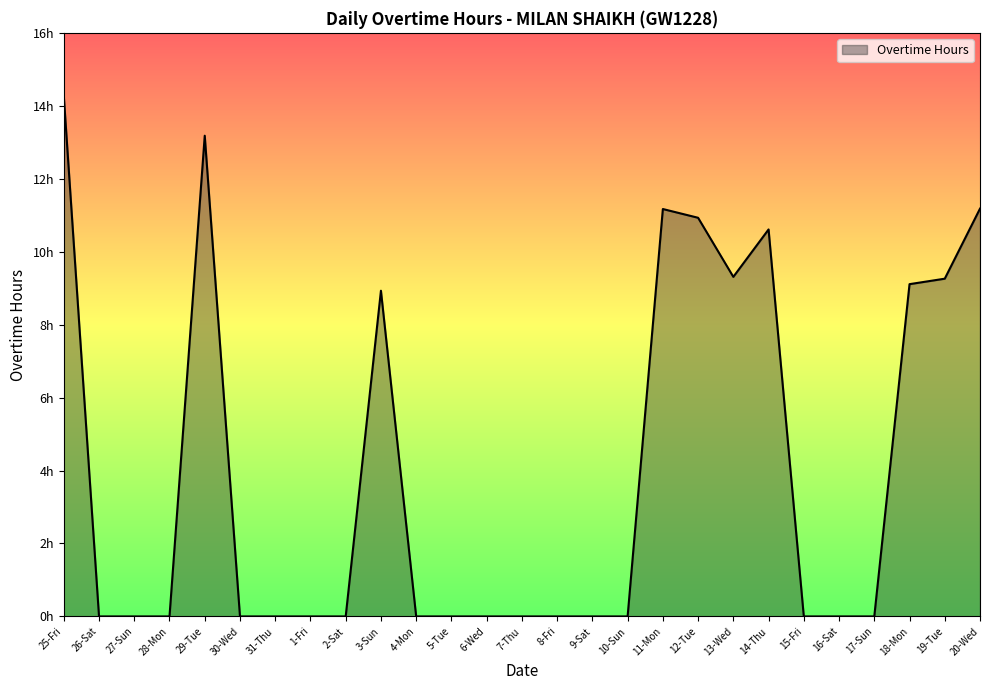

Is this an area chart (filled region under the line)?

Yes